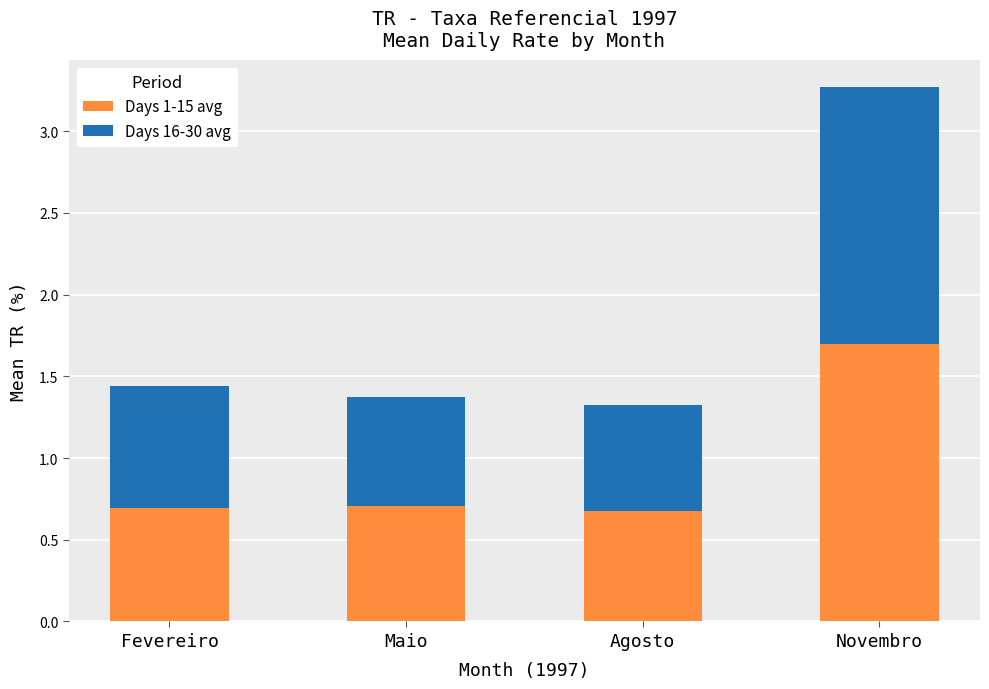

What is the difference between the Days 1-15 avg values at Novembro and Fevereiro?

1.0